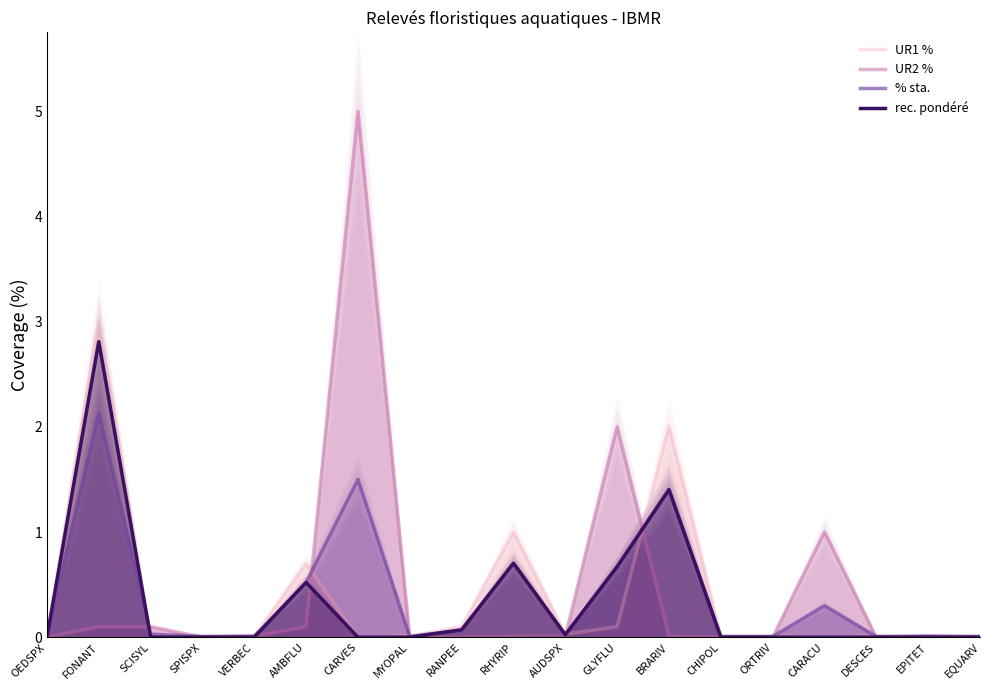

The value of UR2 % at CARACU is 0.2. True or false?

False